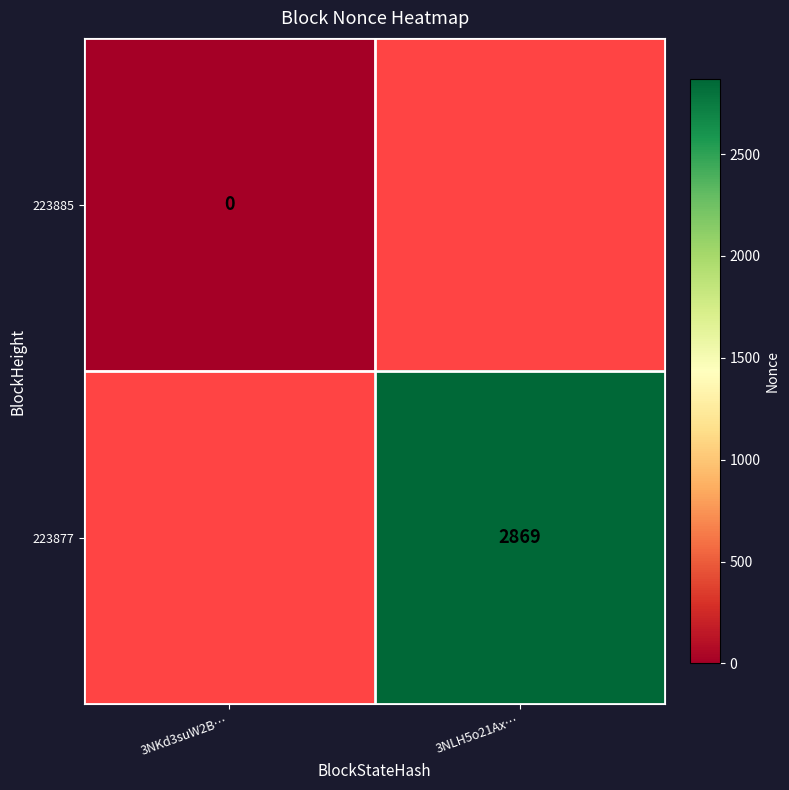

Is it true that 223877 equals 2869 at 3NLH5o21Ax…?

True